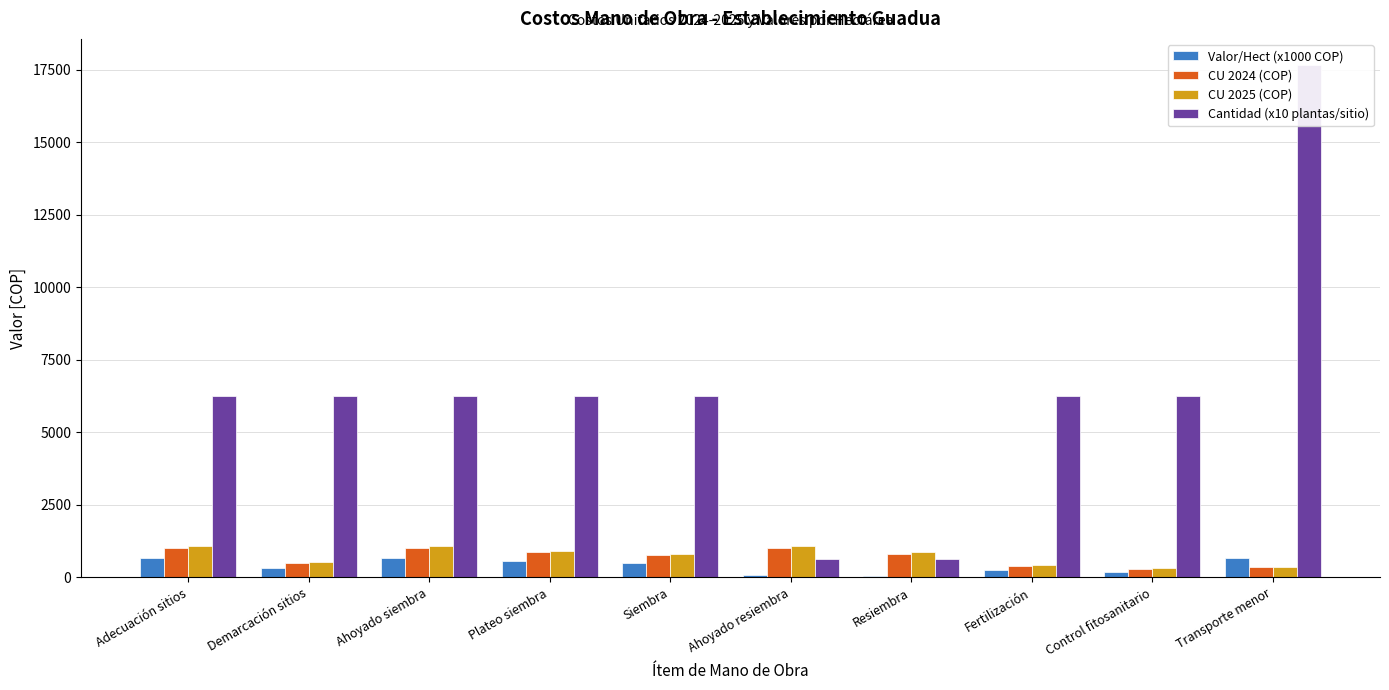

At Transporte menor, list the series in order from smallest to largest.

CU 2024 (COP), CU 2025 (COP), Valor/Hect (x1000 COP), Cantidad (x10 plantas/sitio)